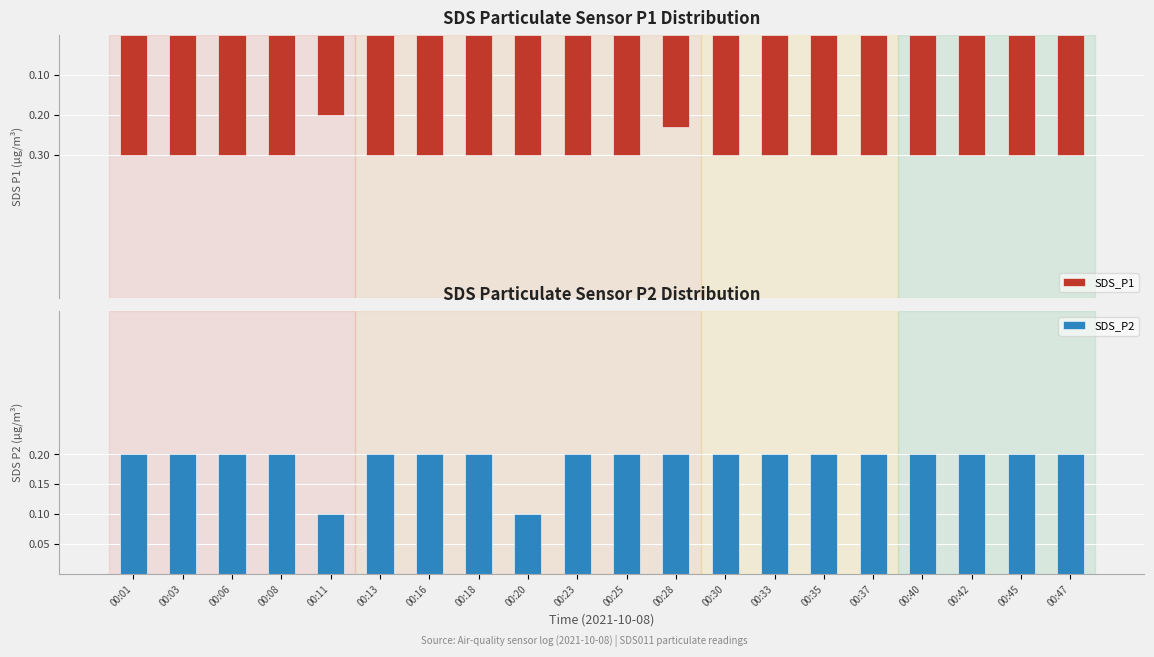

At which category is the sum across all series the highest?

00:01